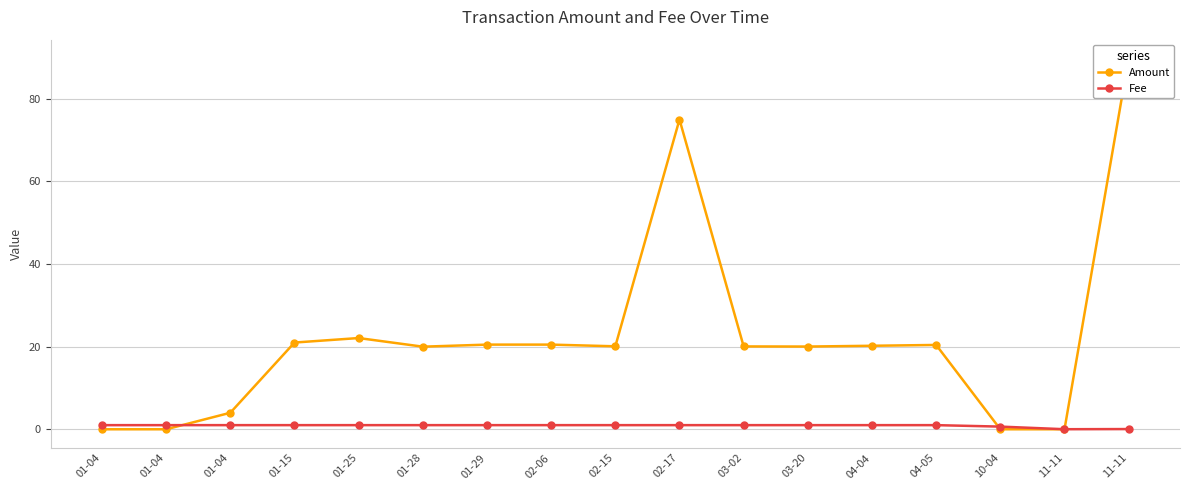

What is the difference between the highest and lowest values at 02-15?

19.1